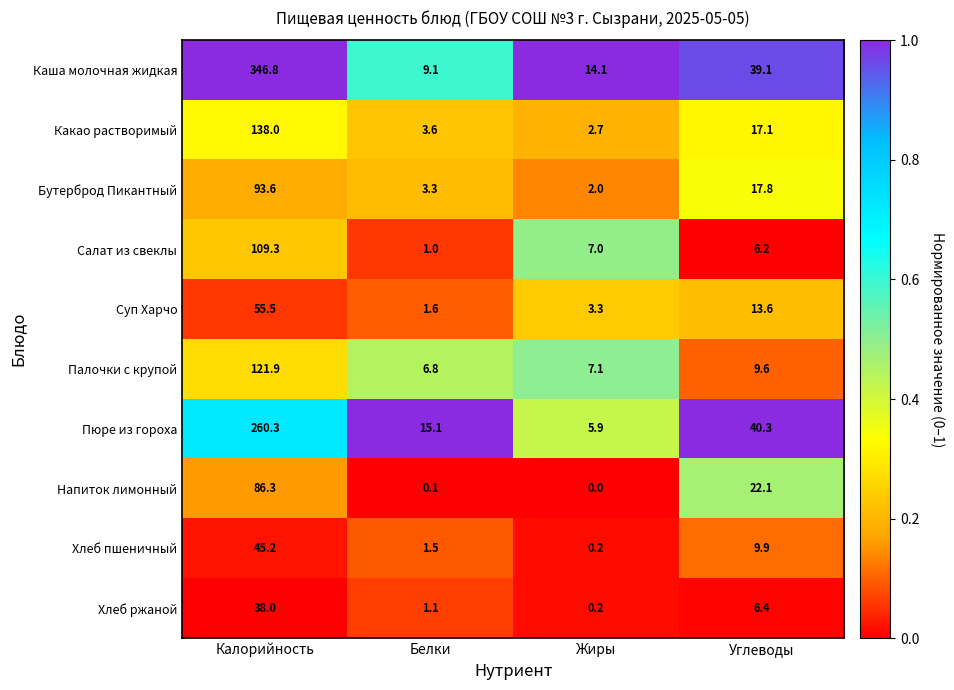

What is the total value across all series at Жиры?

42.5